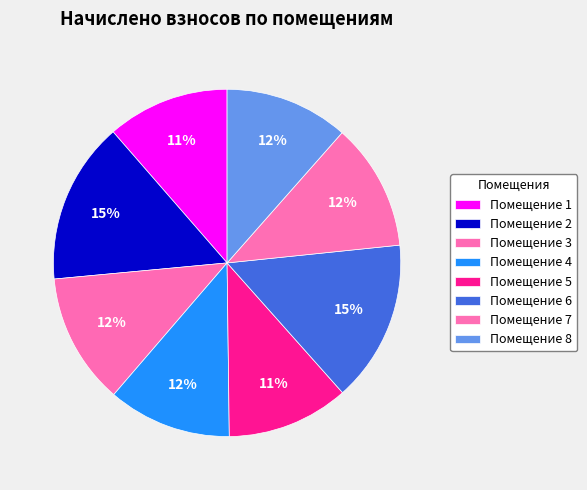

Rank the categories by value from highest to lowest.

2, 6, 3, 7, 4, 8, 1, 5